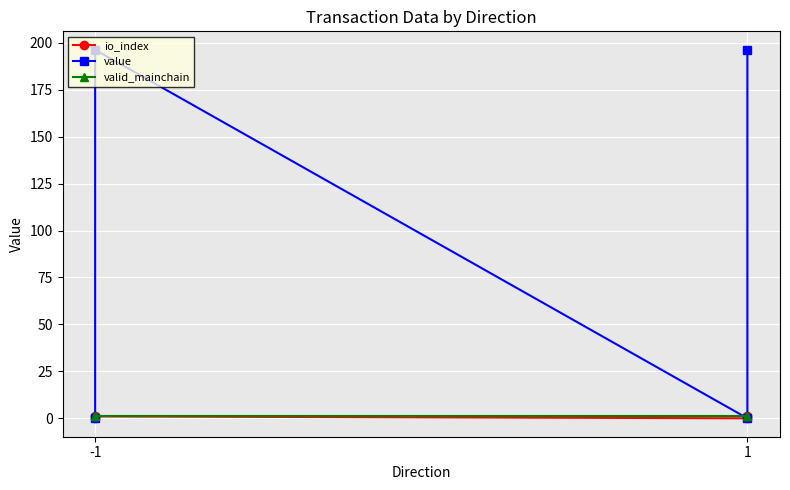

At how many categories does at least one series exceed 163?

2